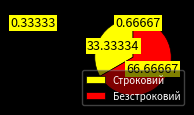

True or false: Строковий accounts for 42% of the total.

False